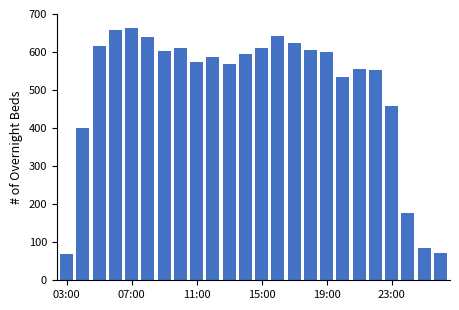

What is the average value?

504